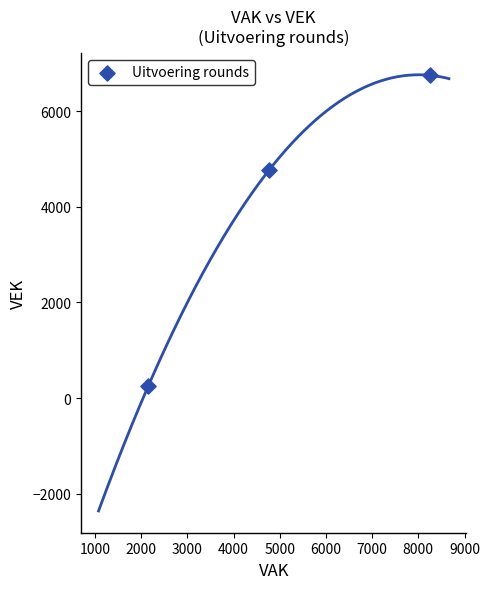

What is the average Y value?

3924